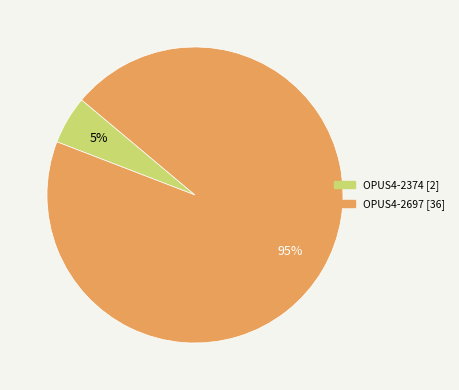

What percentage is the OPUS4-2374 slice, to the nearest percent?

5%